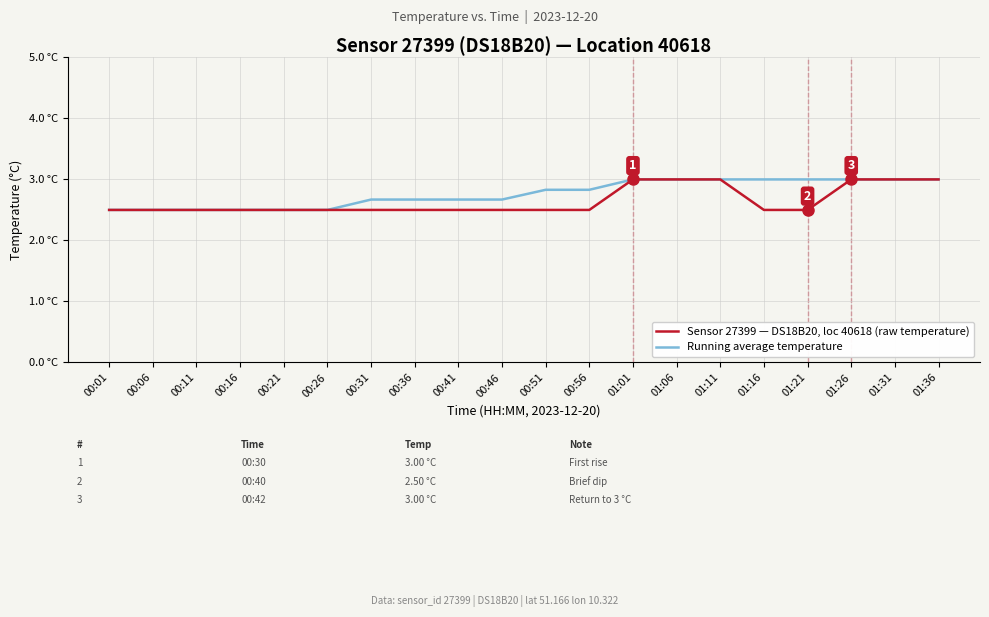

What are all the series names shown in the legend?

Sensor 27399 — DS18B20, loc 40618 (raw temperature), Running average temperature